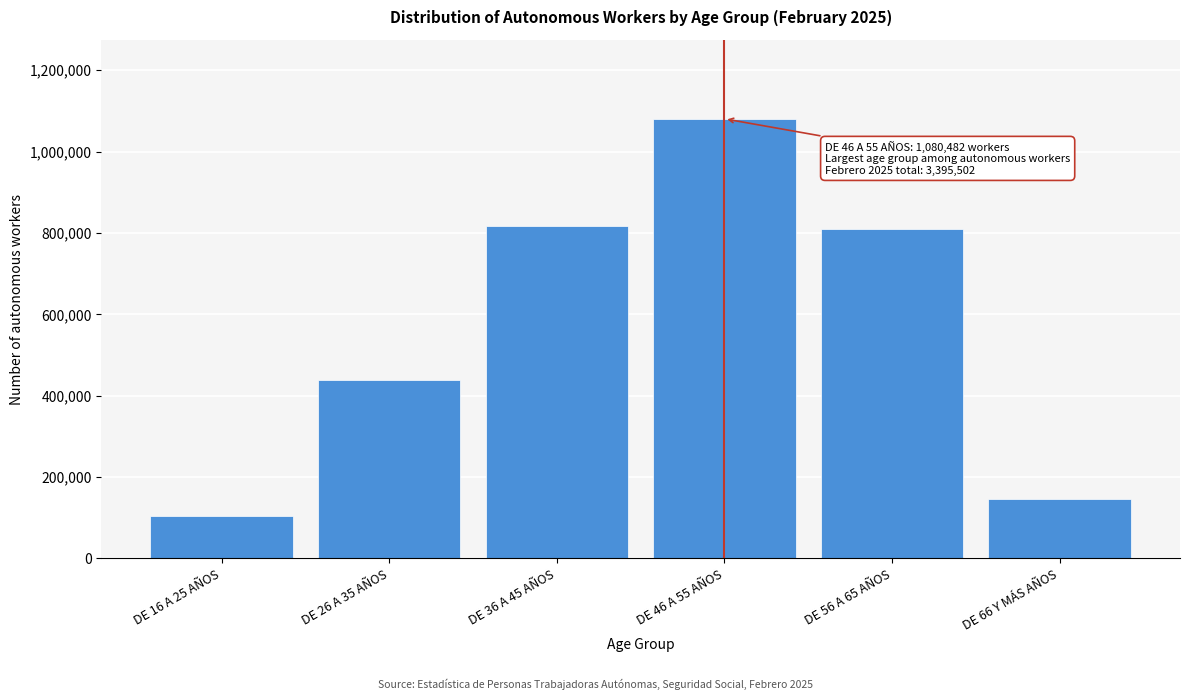

Reading left to right, what are all the values shown in this chart?

105087	437787	816893	1080482	808466	146787